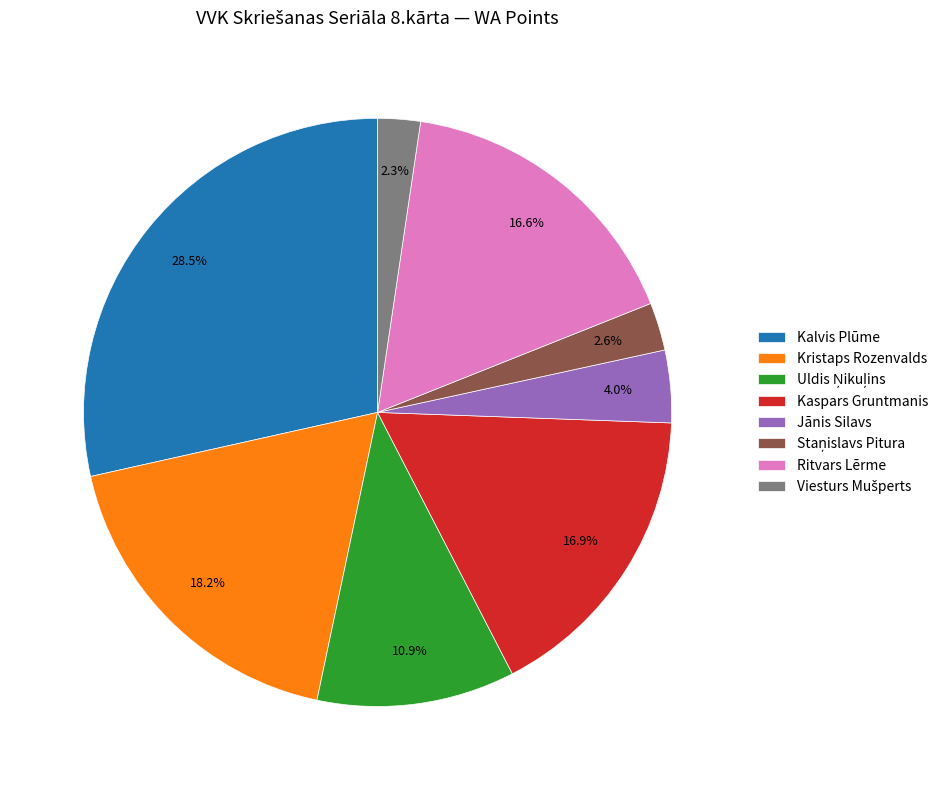

To the nearest percent, what is the difference between the largest and smallest slice percentages?

26%